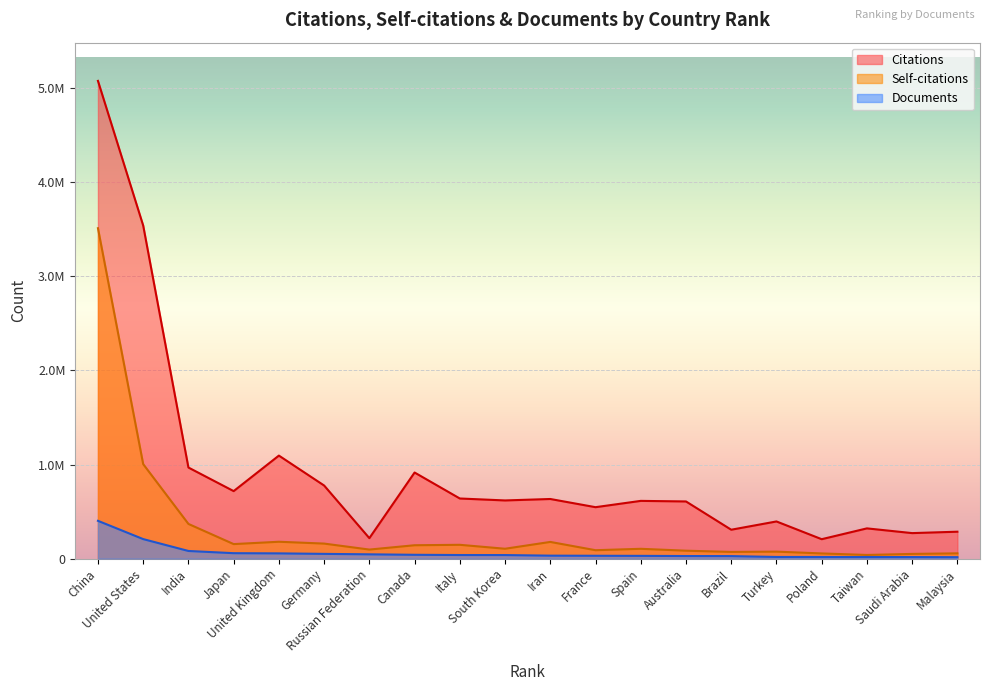

Which category has the highest value in the Citations series?

China